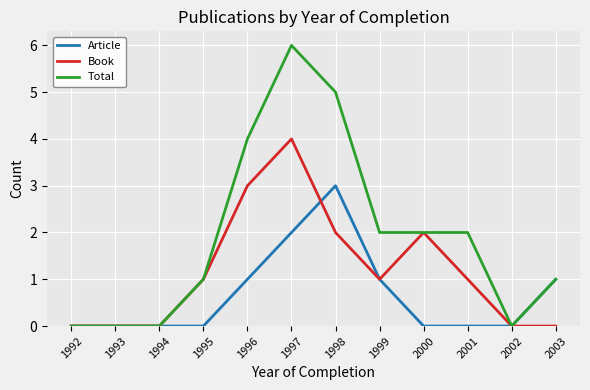

How many lines are shown in the chart?

3